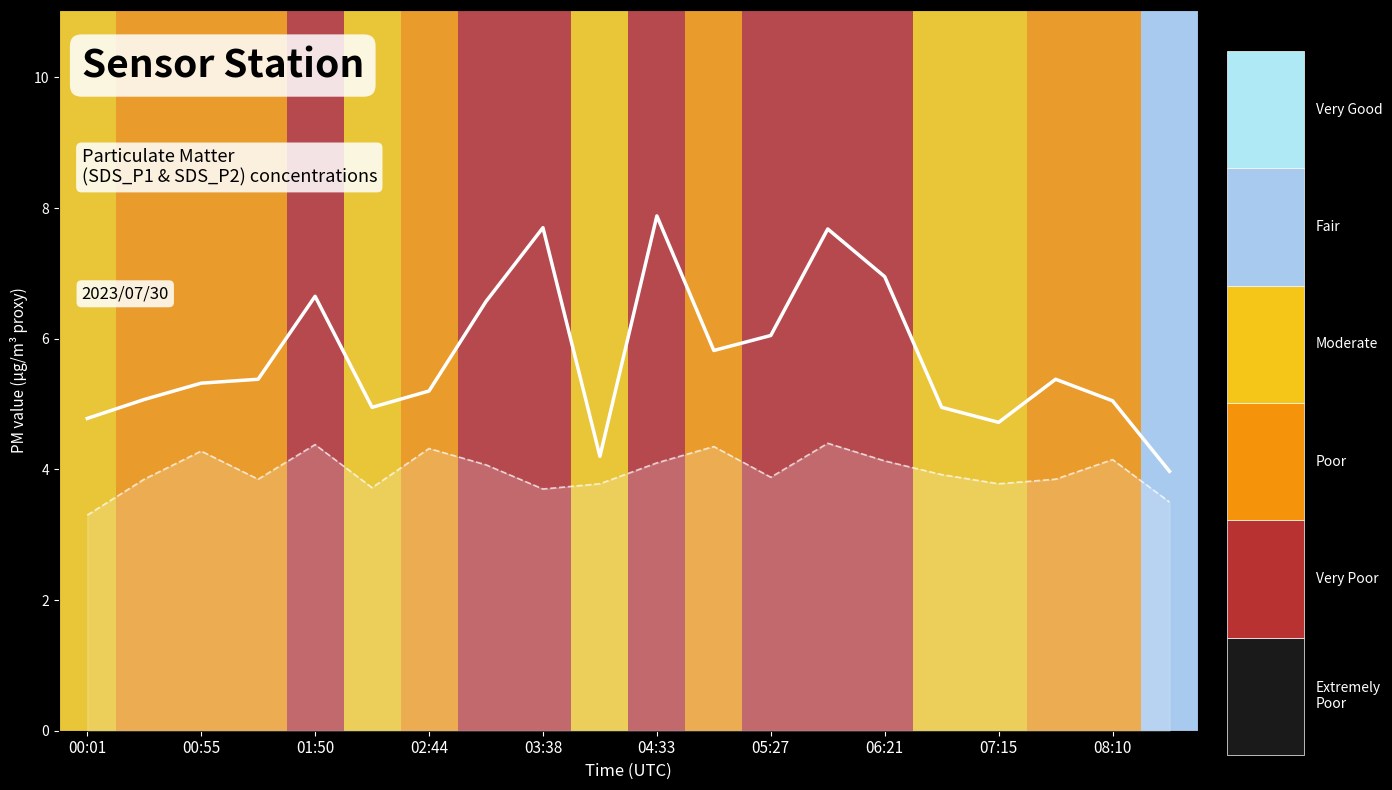

What is the maximum value shown in the chart?

7.9